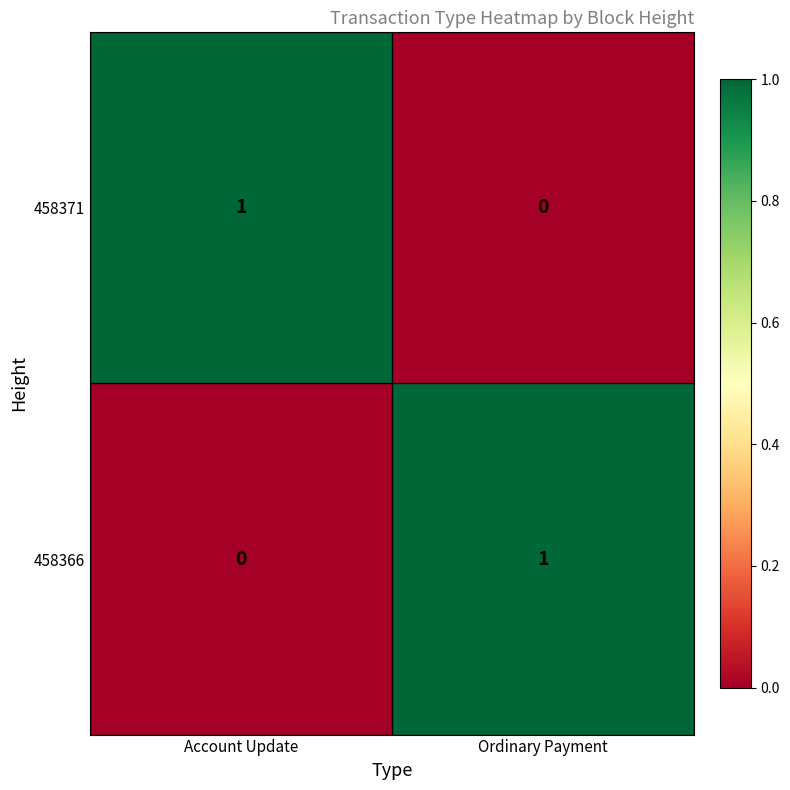

What is the spread (max minus min) of values at Account Update?

1